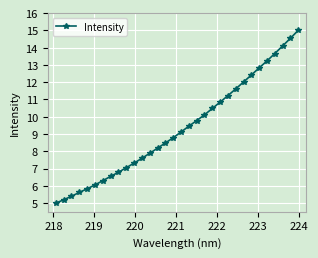

What is the smallest value displayed?

5.0